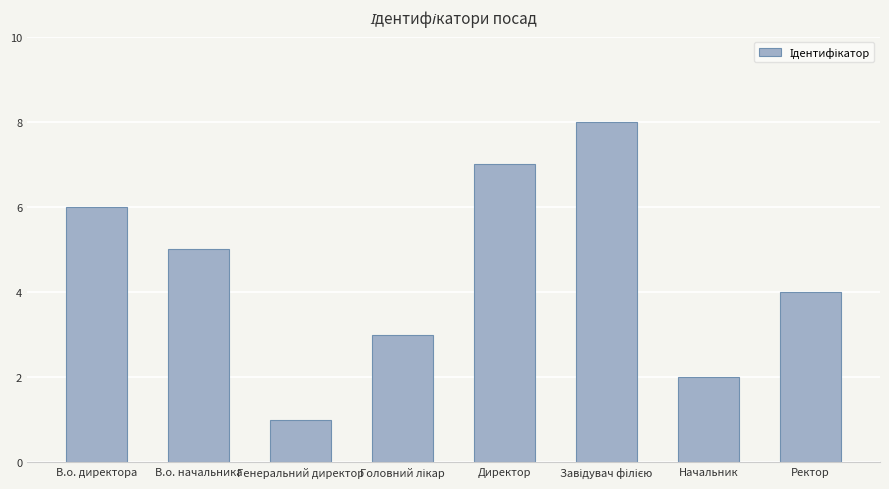

What is the value of the 4th bar from the left?

3